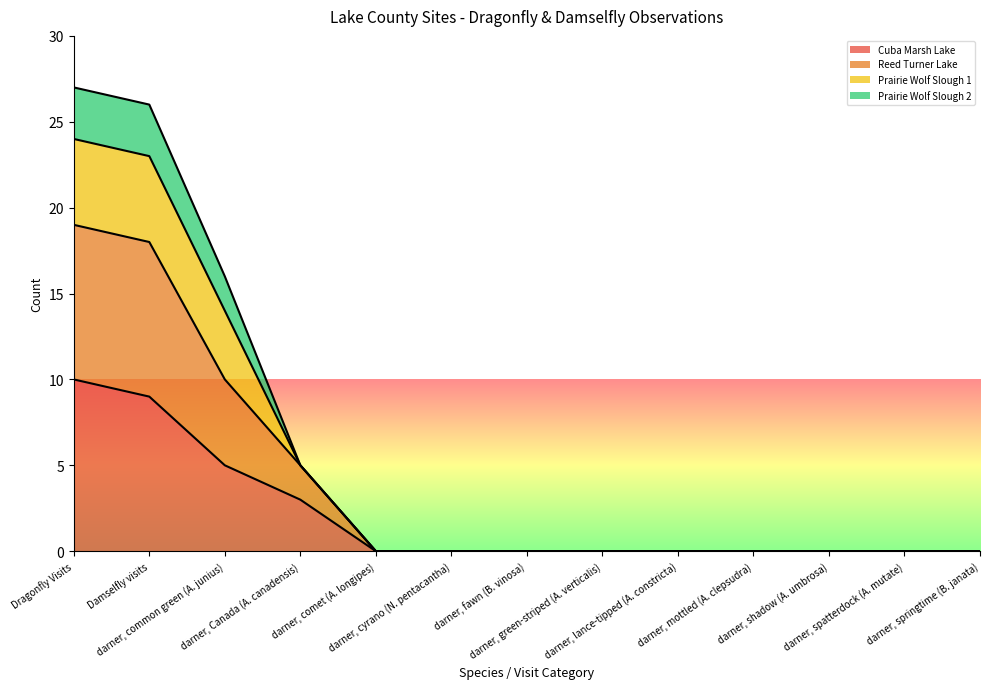

What is the highest value of the Cuba Marsh Lake series?

10